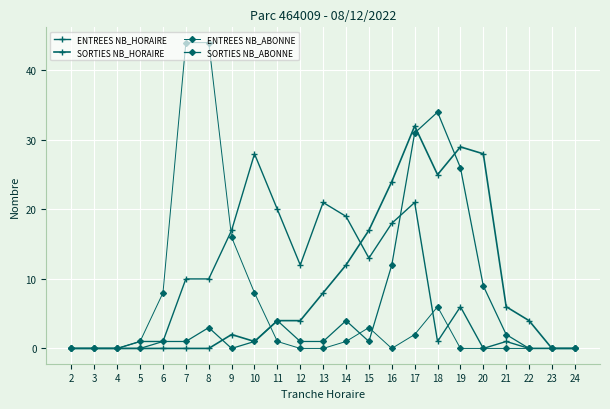

At which category is the sum across all series the highest?

17